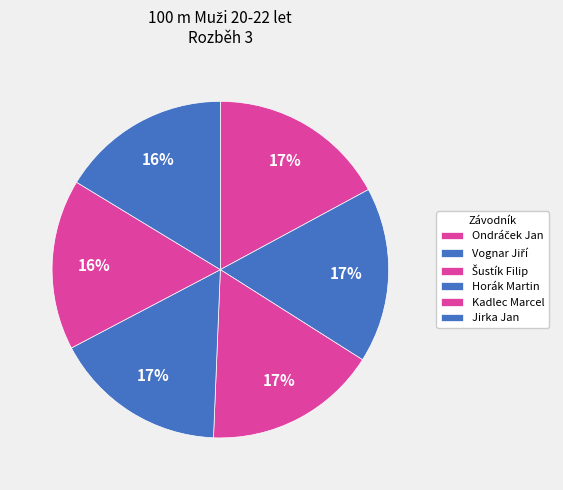

How many segments does this pie chart have?

6